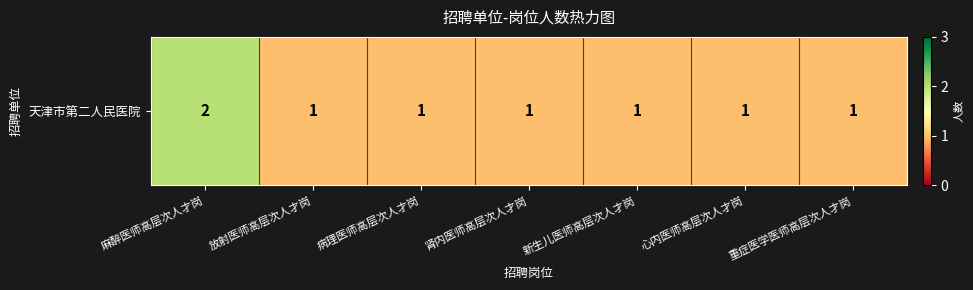

Rank the categories by value from lowest to highest.

放射医师高层次人才岗, 病理医师高层次人才岗, 肾内医师高层次人才岗, 新生儿医师高层次人才岗, 心内医师高层次人才岗, 重症医学医师高层次人才岗, 麻醉医师高层次人才岗